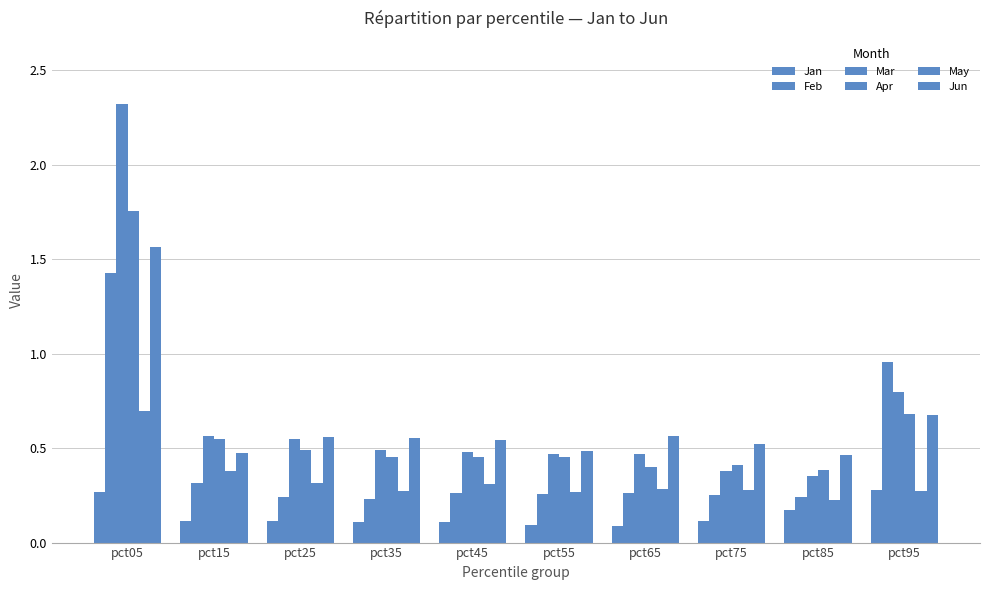

What is the spread (max minus min) of values at pct15?

0.4